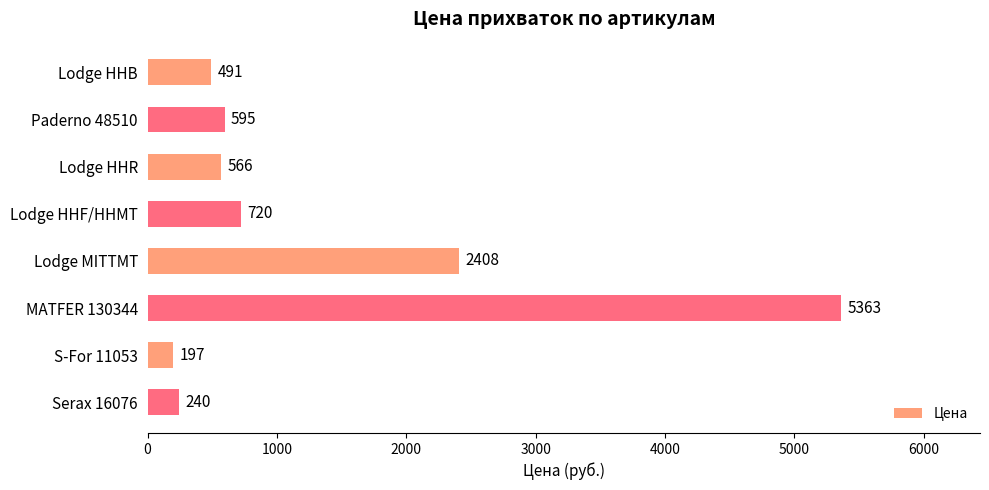

What value does the data have at Serax 16076, to the nearest 10?

240